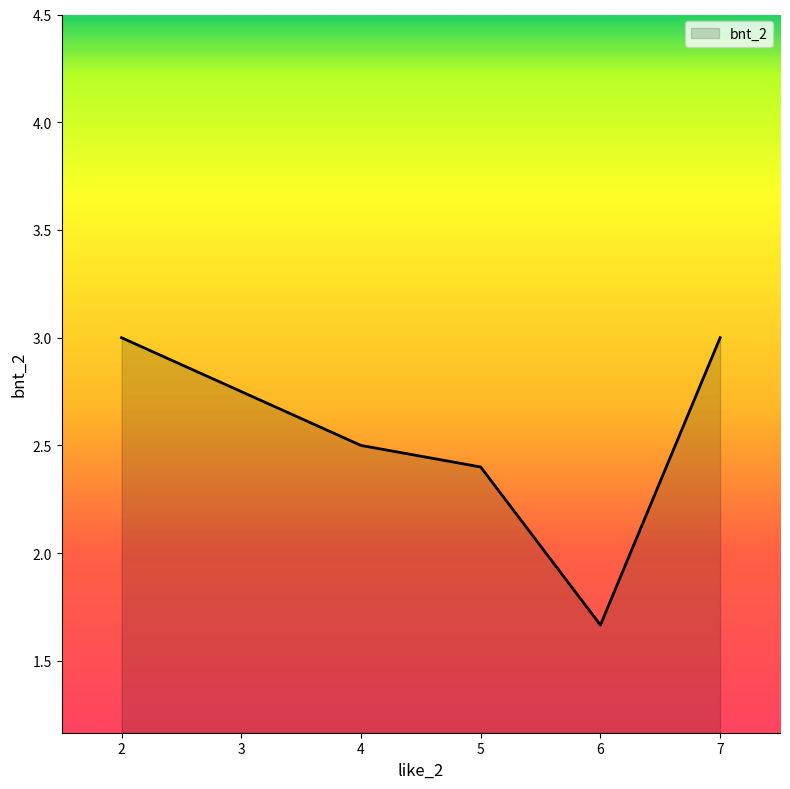

Reading left to right, list all the values displayed in this chart.

3.0	2.5	2.4	1.7	3.0